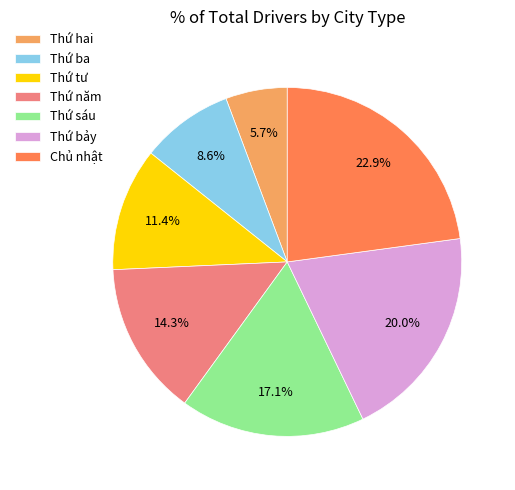

To the nearest percent, what portion does Thứ ba represent?

9%